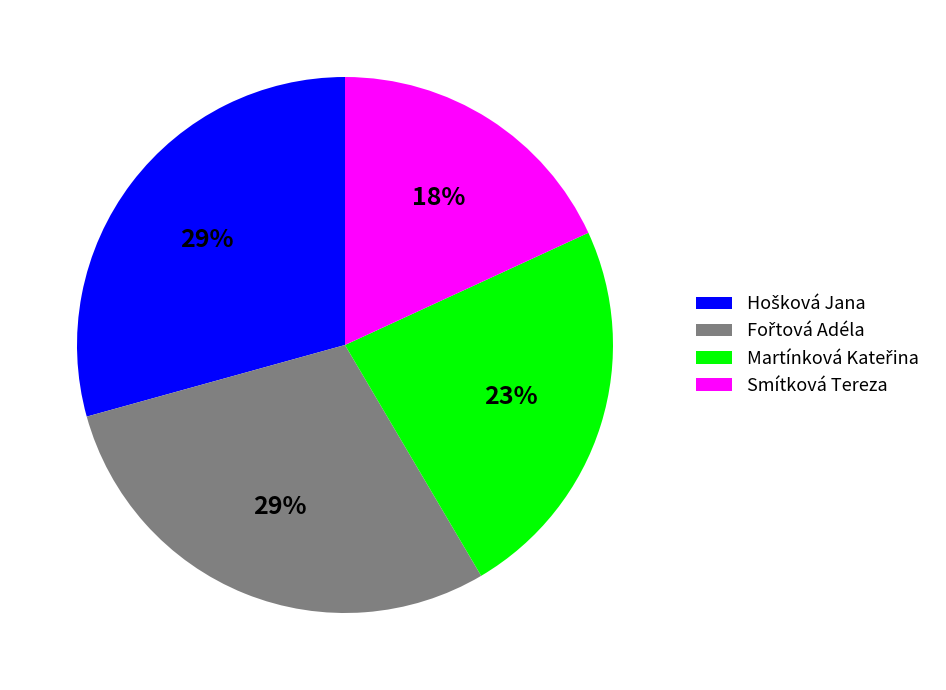

Count the number of slices in the pie.

4